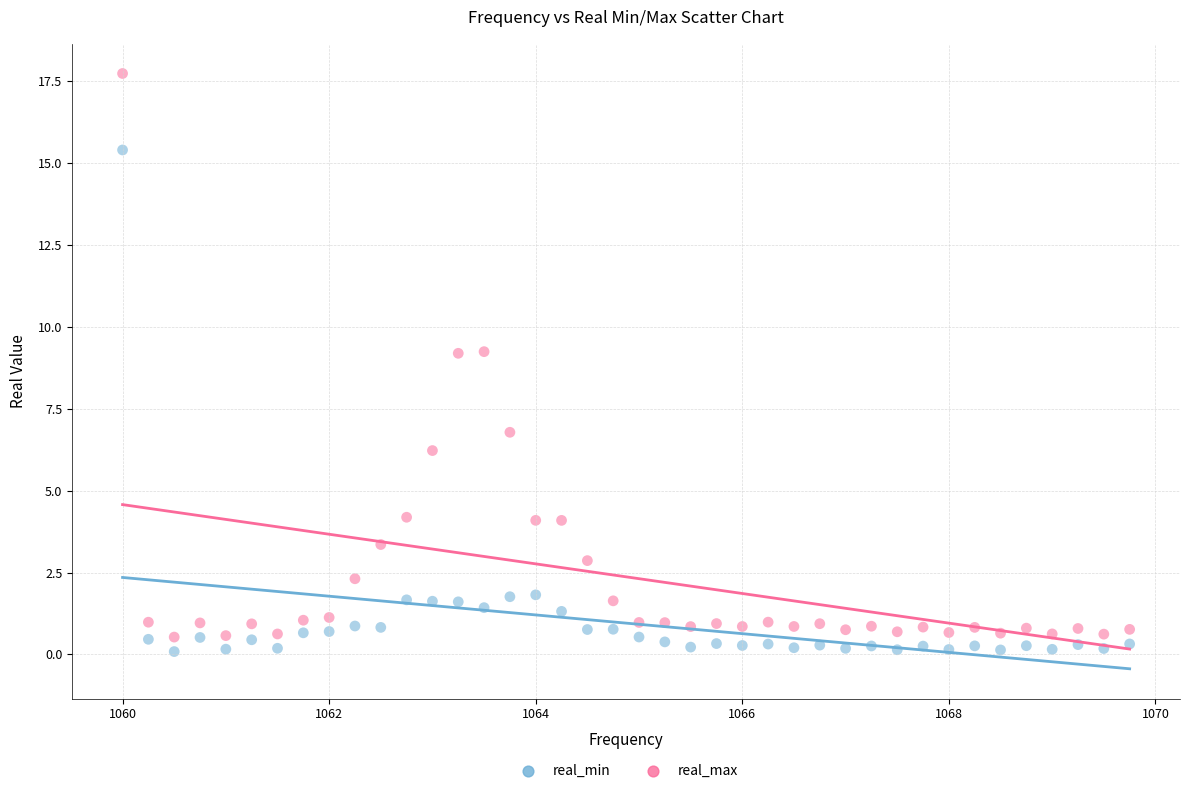

Across all data points, what is the range of X values (max minus min)?

9.8